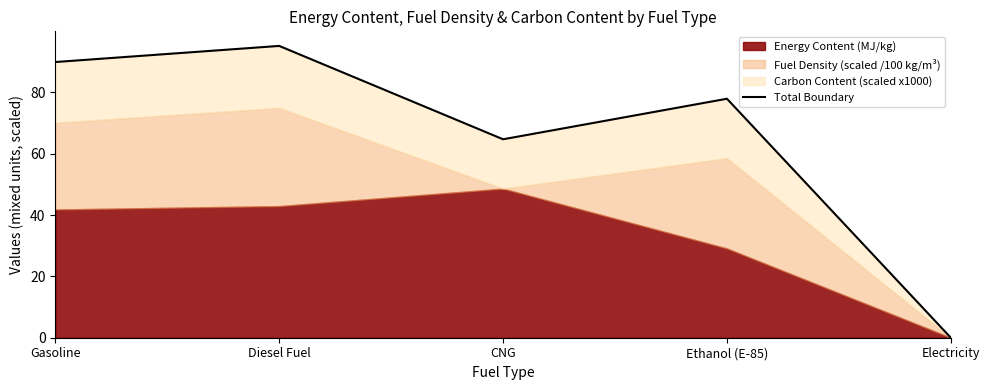

What is the change in value from Diesel Fuel to Electricity?

-95.2